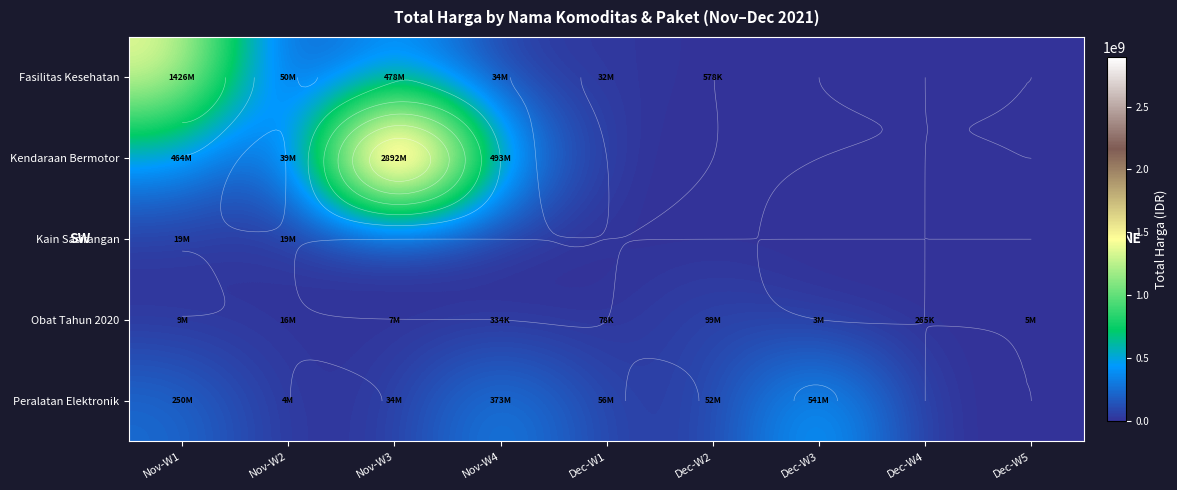

What is the difference between the Obat Tahun 2020 values at Dec-W2 and Nov-W2?

83258610